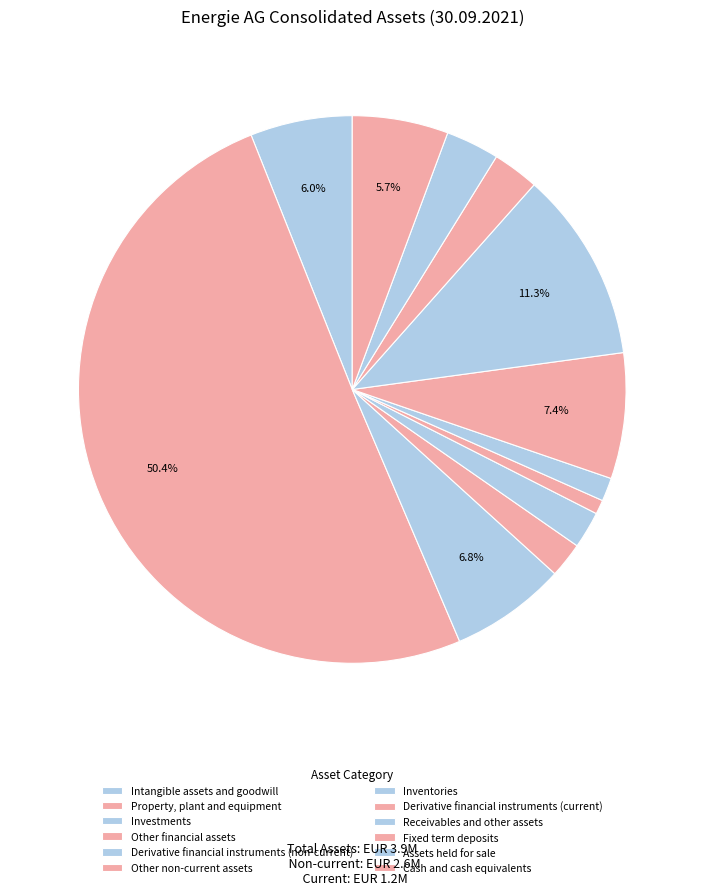

Which category has the smallest portion of the pie?

Other non-current assets